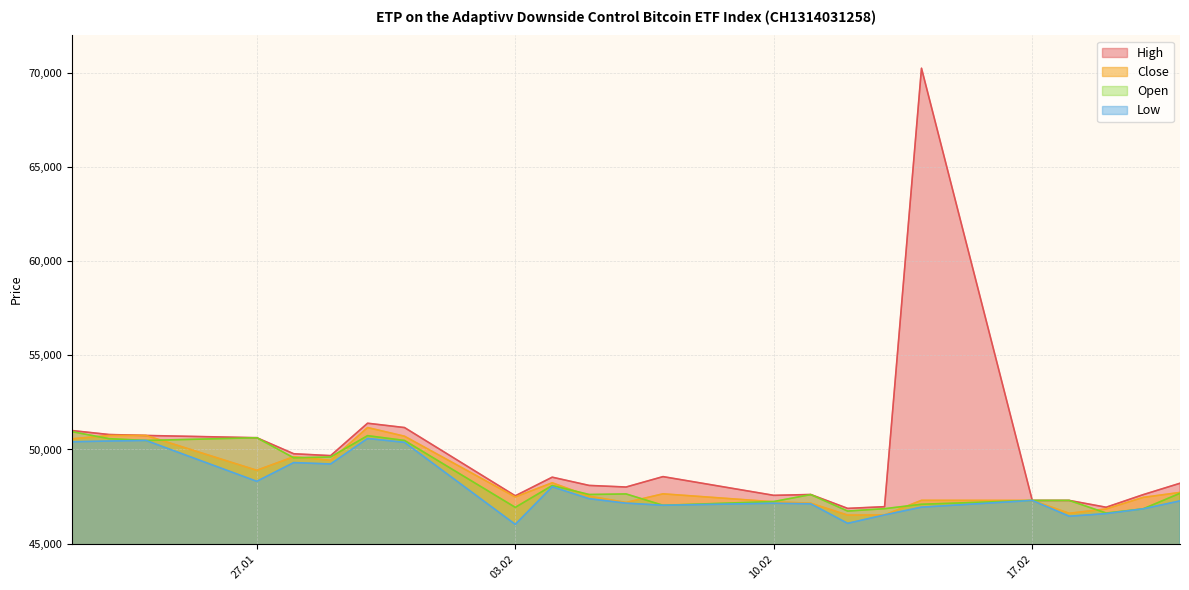

The value of High at 20.02.2025 is 9905. True or false?

False